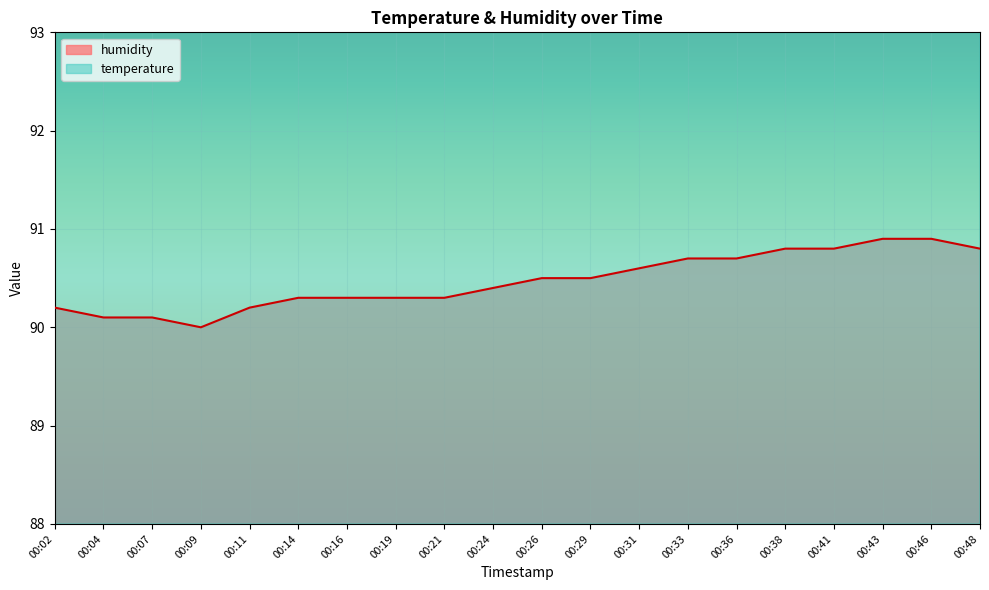

What is the maximum value for humidity?

90.9